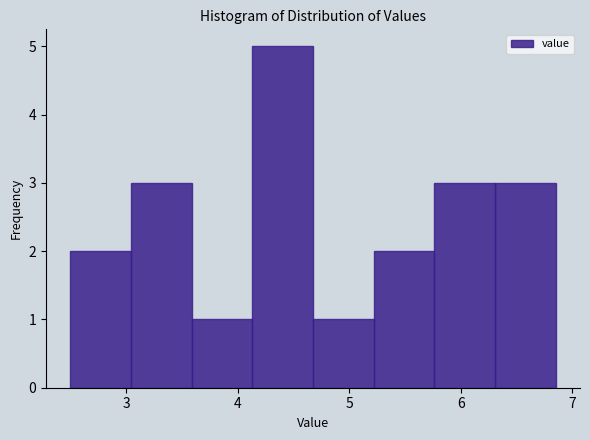

What is the height of the bar covering 6.3 to 6.9 on the x-axis? Neither the bar edges nor the heights are printed on the chart, so give them approximately, as read against the axes.

3